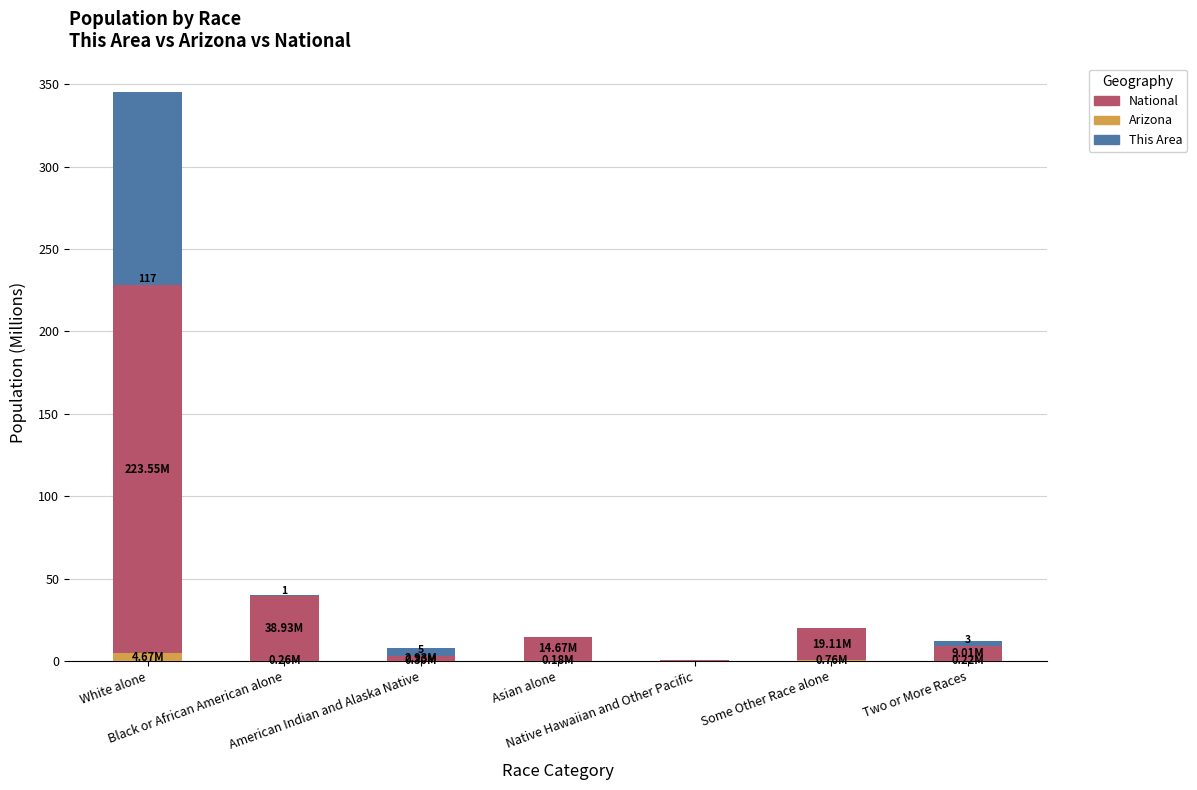

What is the sum of all Arizona values?

6.4